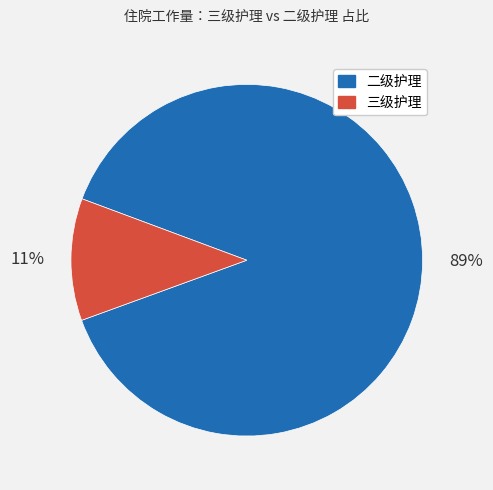

Which category has the smallest portion of the pie?

三级护理